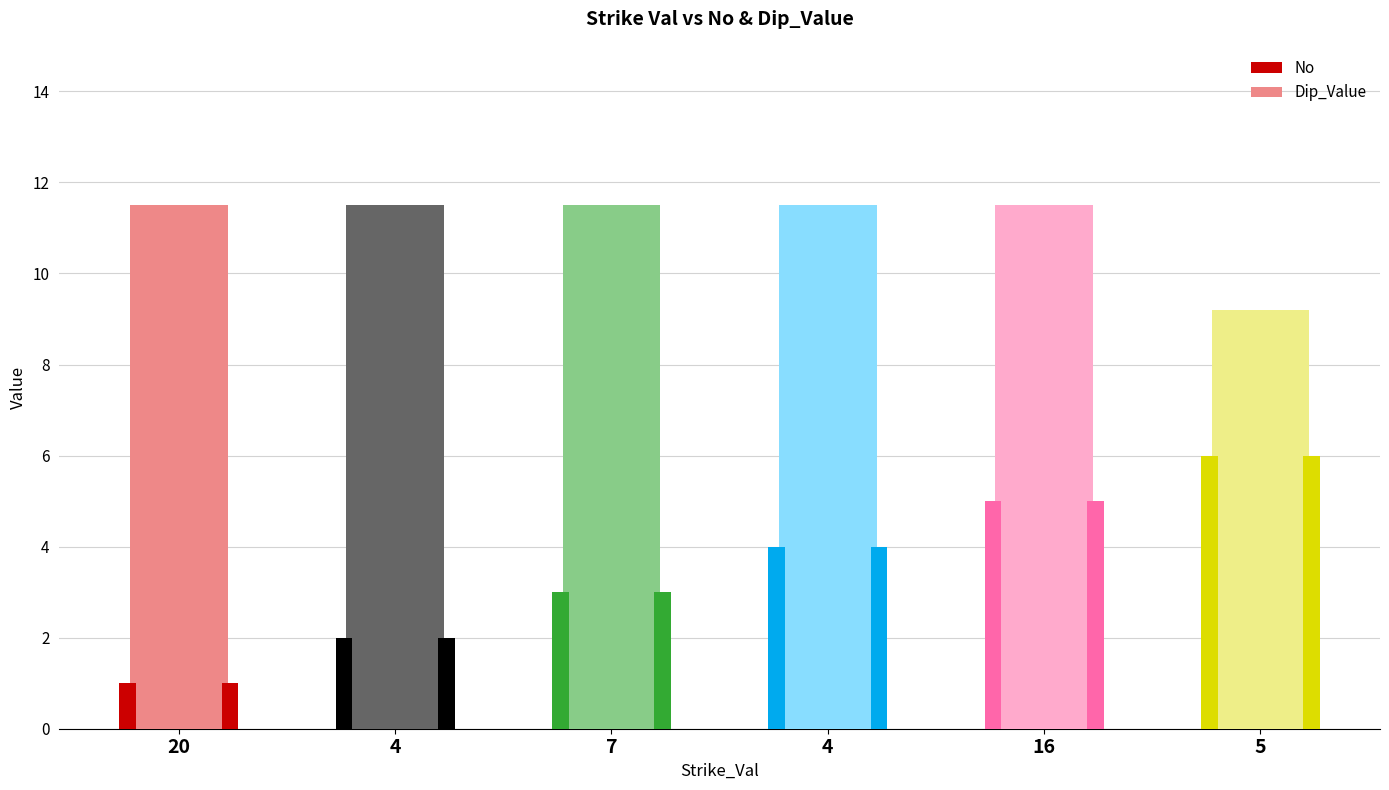

Between 7 and 16, which series saw the biggest shift?

No